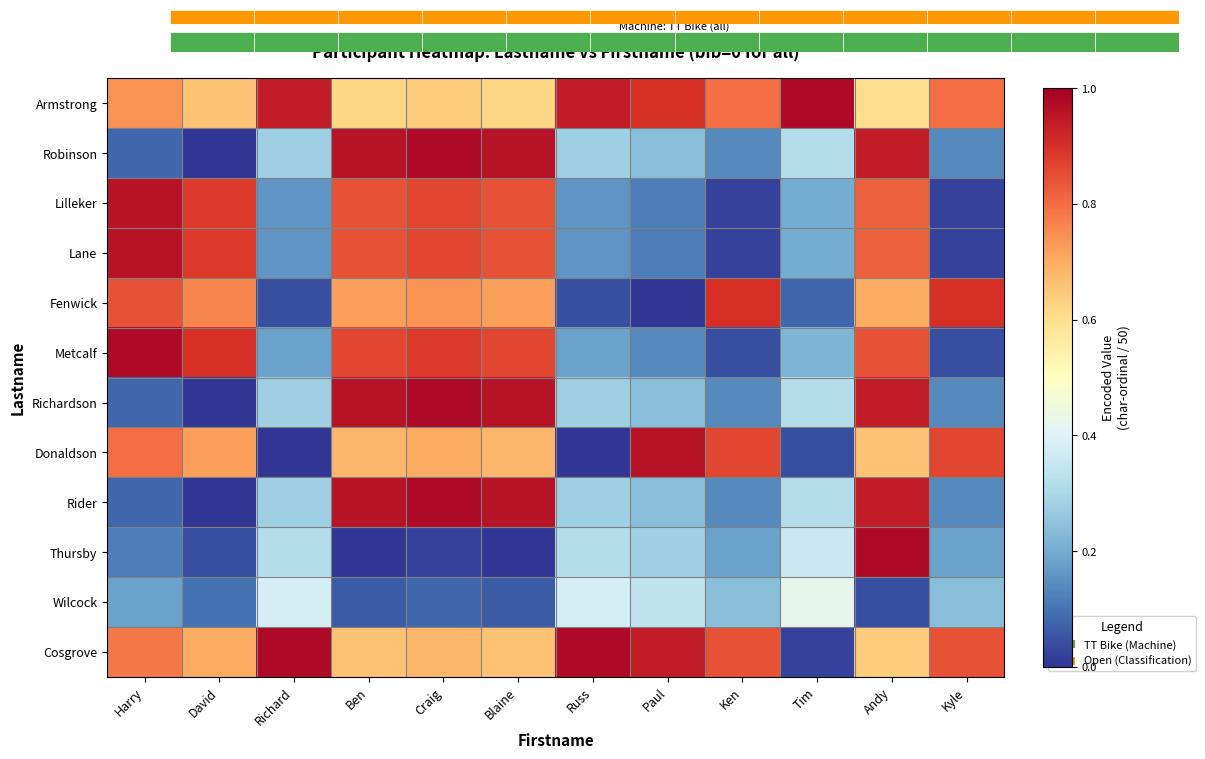

Reading left to right, list all the values displayed in this chart.

Armstrong: Harry=0.7	David=0.7	Richard=0.9	Ben=0.6	Craig=0.6	Blaine=0.6	Russ=0.9	Paul=0.9	Ken=0.8	Tim=1.0	Andy=0.6	Kyle=0.8
Robinson: Harry=0.1	David=0.0	Richard=0.3	Ben=1.0	Craig=1.0	Blaine=1.0	Russ=0.3	Paul=0.2	Ken=0.1	Tim=0.3	Andy=0.9	Kyle=0.1
Lilleker: Harry=1.0	David=0.9	Richard=0.2	Ben=0.8	Craig=0.9	Blaine=0.8	Russ=0.2	Paul=0.1	Ken=0.0	Tim=0.2	Andy=0.8	Kyle=0.0
Lane: Harry=1.0	David=0.9	Richard=0.2	Ben=0.8	Craig=0.9	Blaine=0.8	Russ=0.2	Paul=0.1	Ken=0.0	Tim=0.2	Andy=0.8	Kyle=0.0
Fenwick: Harry=0.8	David=0.8	Richard=0.0	Ben=0.7	Craig=0.7	Blaine=0.7	Russ=0.0	Paul=0.0	Ken=0.9	Tim=0.1	Andy=0.7	Kyle=0.9
Metcalf: Harry=1.0	David=0.9	Richard=0.2	Ben=0.9	Craig=0.9	Blaine=0.9	Russ=0.2	Paul=0.1	Ken=0.0	Tim=0.2	Andy=0.8	Kyle=0.0
Richardson: Harry=0.1	David=0.0	Richard=0.3	Ben=1.0	Craig=1.0	Blaine=1.0	Russ=0.3	Paul=0.2	Ken=0.1	Tim=0.3	Andy=0.9	Kyle=0.1
Donaldson: Harry=0.8	David=0.7	Richard=0.0	Ben=0.7	Craig=0.7	Blaine=0.7	Russ=0.0	Paul=1.0	Ken=0.9	Tim=0.0	Andy=0.7	Kyle=0.9
Rider: Harry=0.1	David=0.0	Richard=0.3	Ben=1.0	Craig=1.0	Blaine=1.0	Russ=0.3	Paul=0.2	Ken=0.1	Tim=0.3	Andy=0.9	Kyle=0.1
Thursby: Harry=0.1	David=0.0	Richard=0.3	Ben=0.0	Craig=0.0	Blaine=0.0	Russ=0.3	Paul=0.3	Ken=0.2	Tim=0.4	Andy=1.0	Kyle=0.2
Wilcock: Harry=0.2	David=0.1	Richard=0.4	Ben=0.1	Craig=0.1	Blaine=0.1	Russ=0.4	Paul=0.3	Ken=0.2	Tim=0.4	Andy=0.0	Kyle=0.2
Cosgrove: Harry=0.8	David=0.7	Richard=1.0	Ben=0.7	Craig=0.7	Blaine=0.7	Russ=1.0	Paul=0.9	Ken=0.8	Tim=0.0	Andy=0.6	Kyle=0.8